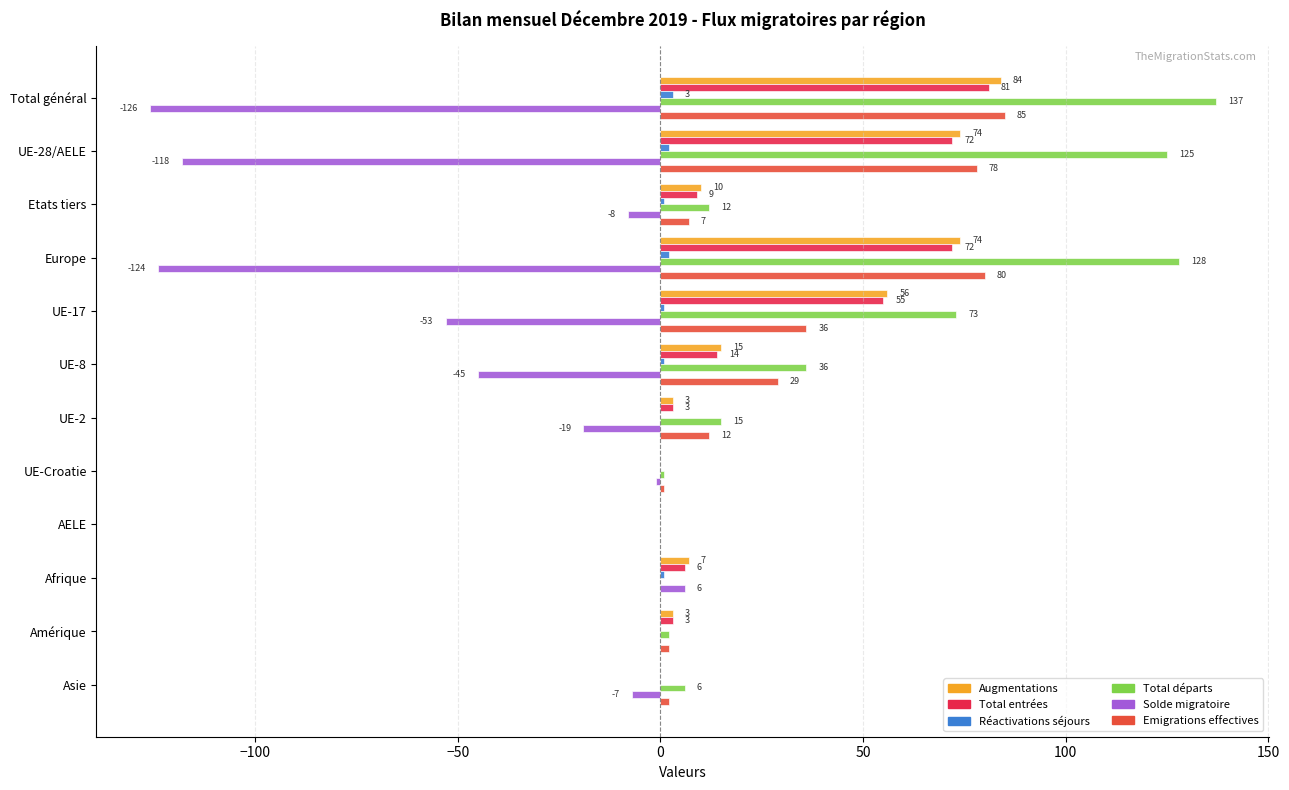

Which series has the largest range (max minus min)?

Total départs